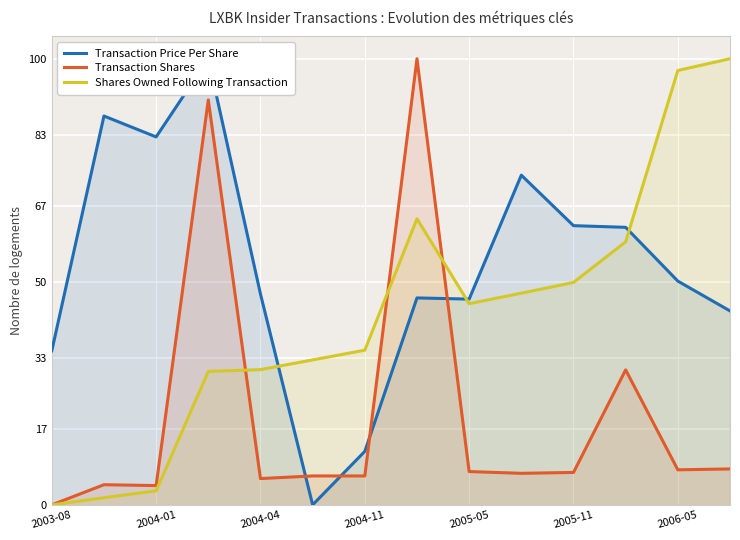

What is the approximate value of Shares Owned Following Transaction at 2005-11?

49.9